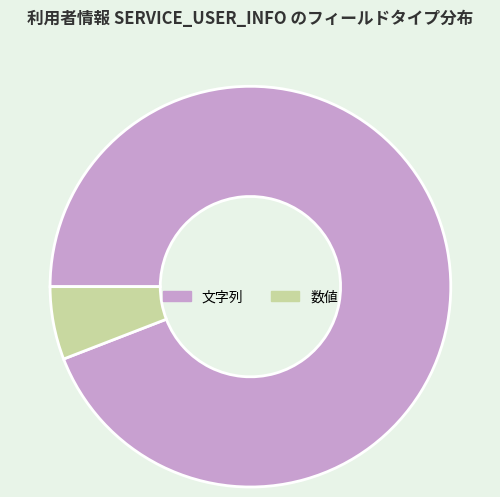

True or false: 数値 accounts for 6% of the total.

True